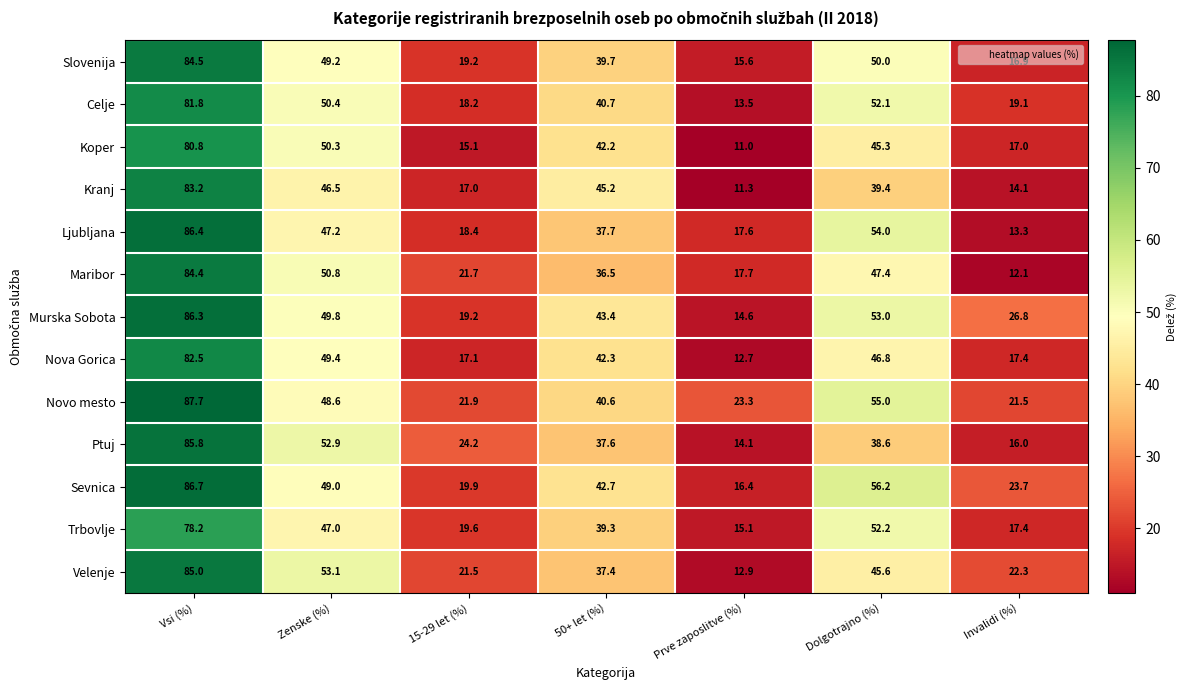

The value of Ljubljana at Prve zaposlitve (%) is 10.9. True or false?

False